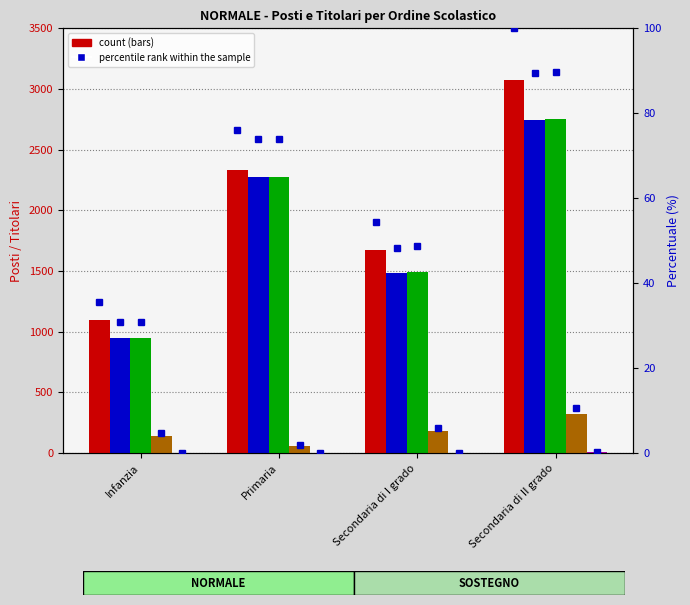

Rank the categories by TITOLARI value from highest to lowest.

Secondaria di II grado, Primaria, Secondaria di I grado, Infanzia